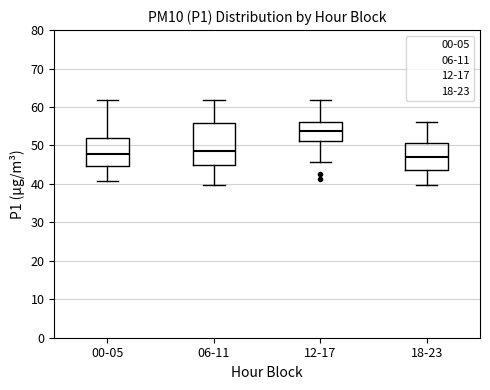

Reading left to right, read every box against the y-axis: the position of its median line, the range the box covers, and the ends of its whiskers. The values are not printed on the chart, so give them approximately, as read against the axis.

00-05: median 48, box 45 to 52, whiskers 41 to 62
06-11: median 49, box 45 to 56, whiskers 40 to 62
12-17: median 54, box 51 to 56, whiskers 46 to 62
18-23: median 47, box 44 to 51, whiskers 40 to 56